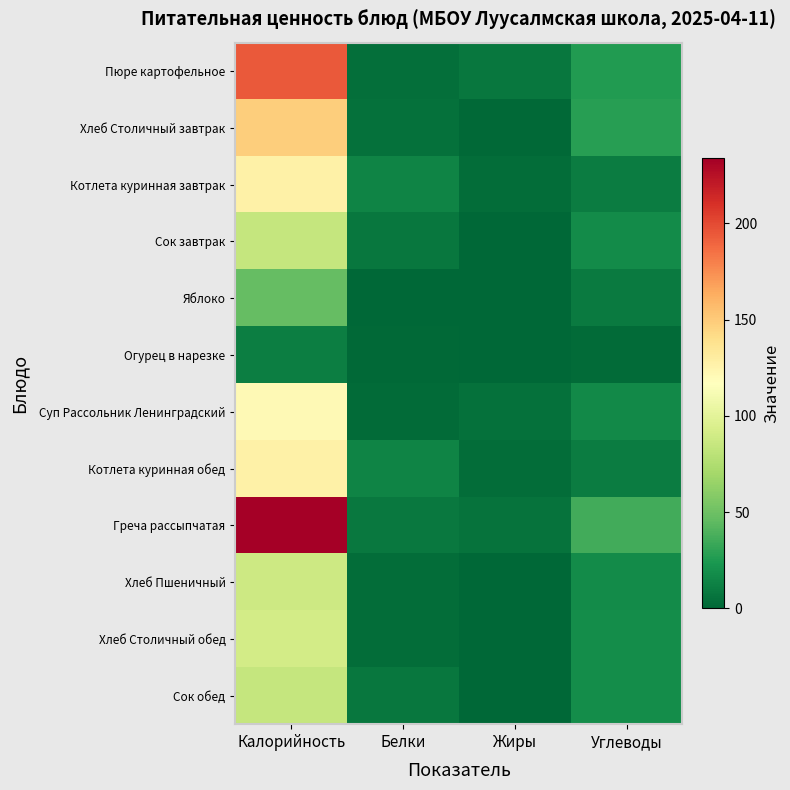

Which category has the highest value across all series?

Калорийность